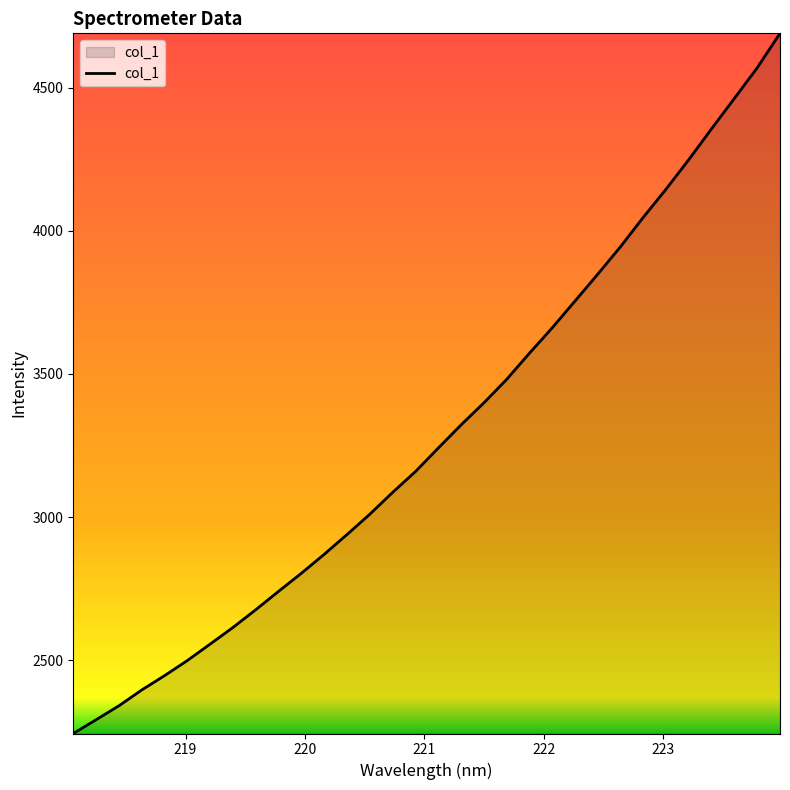

What is the minimum value shown in the chart?

2243.8